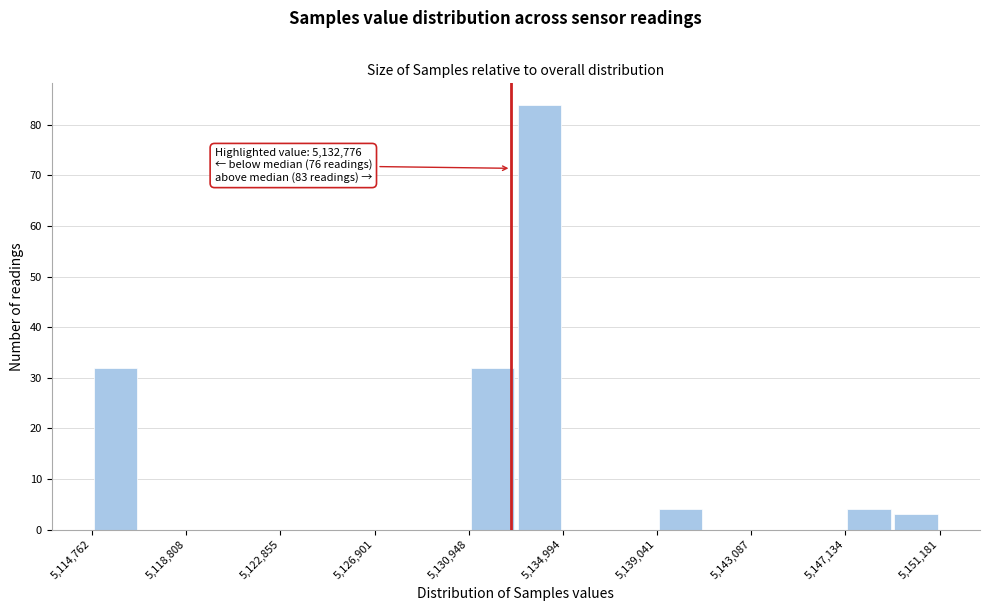

Which range on the x-axis has the tallest bar?

5133000 to 5135000